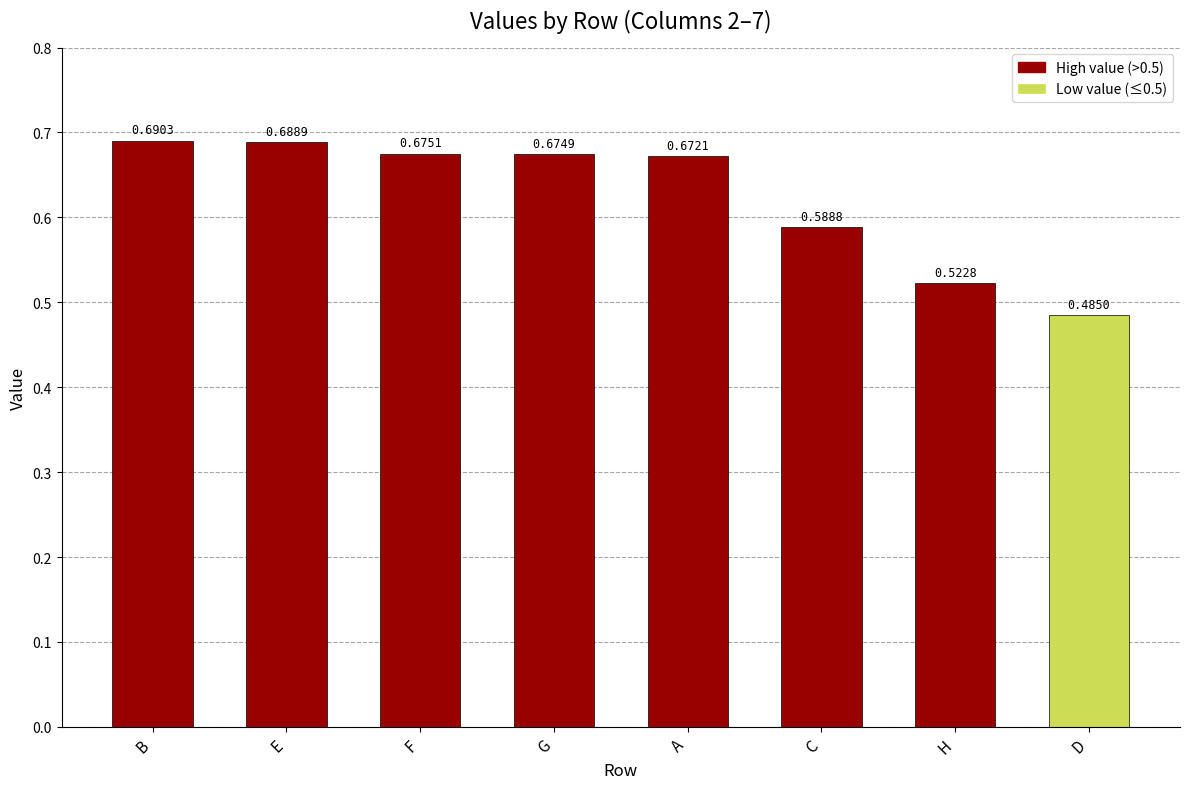

Which category has the highest value across all series?

B